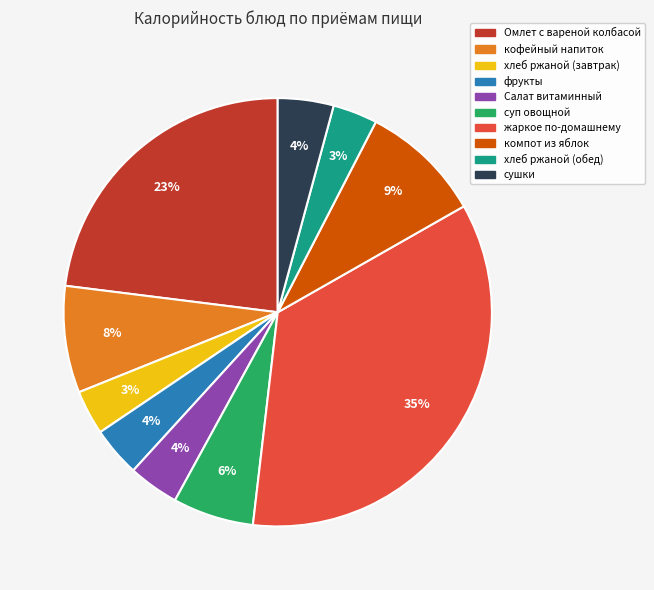

How many slices are in this pie chart?

10